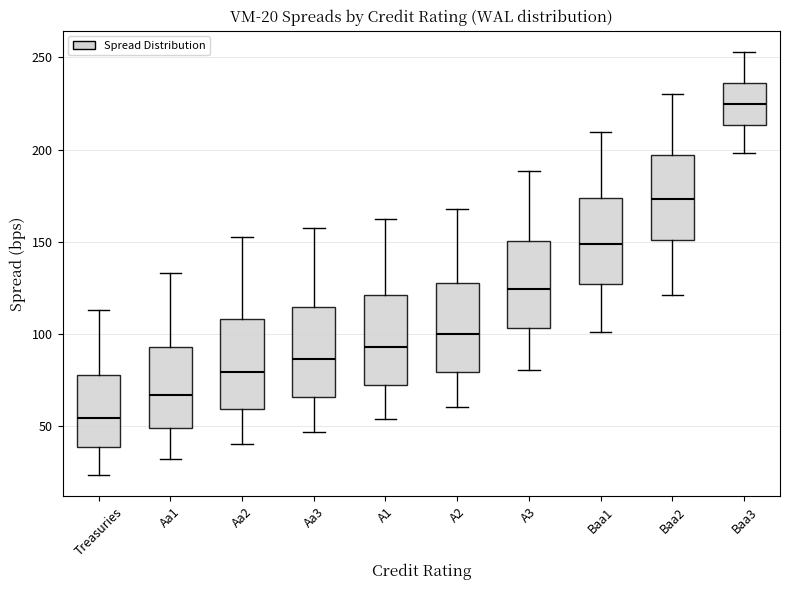

Which box has the highest median line?

Baa3